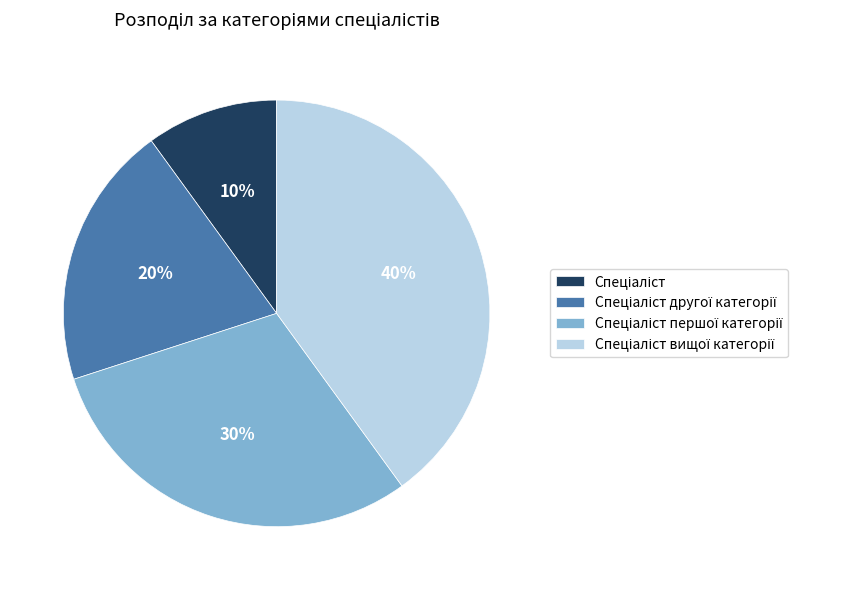

Is there any slice that represents more than half of the pie?

No